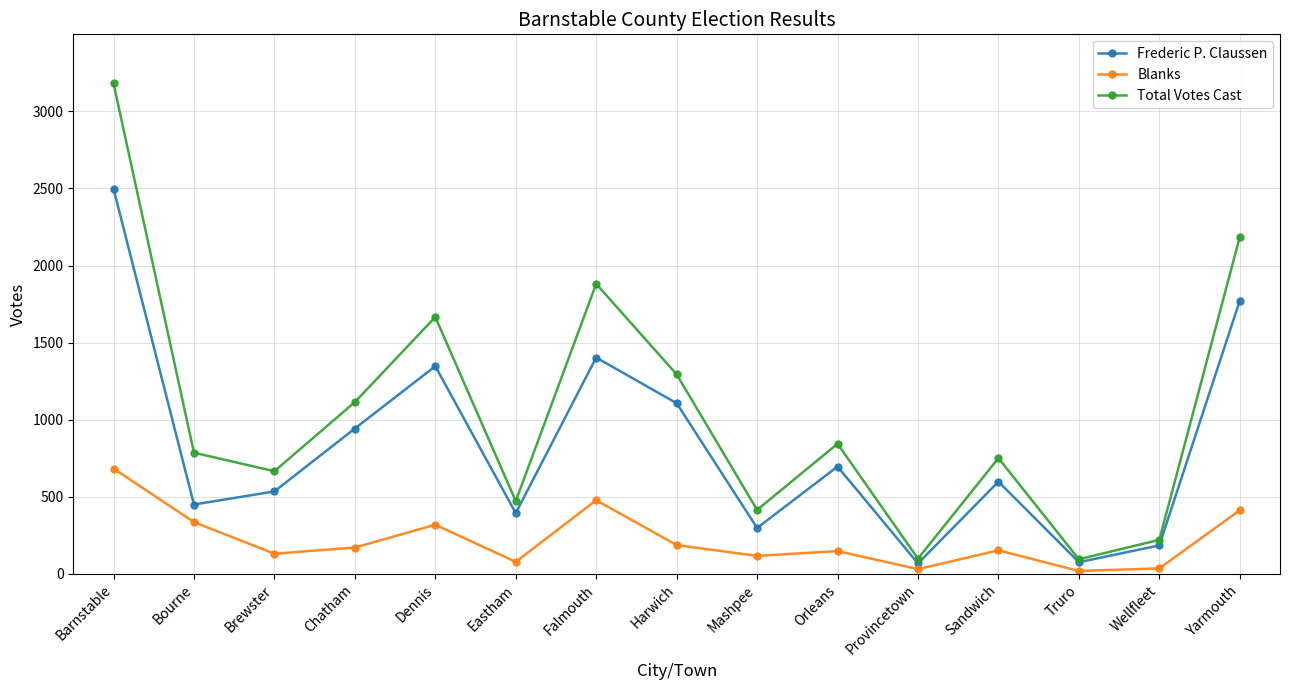

What is the label of the 15th point from the right?

Barnstable